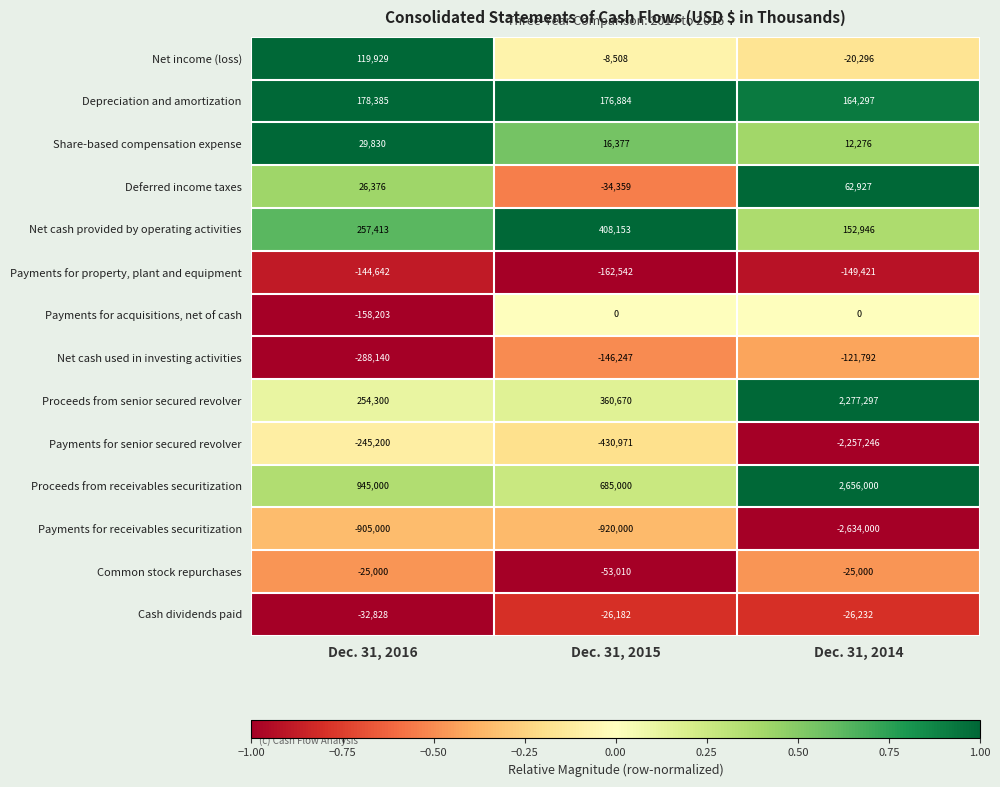

At which label is Payments for receivables securitization closest to -1769500?

Dec. 31, 2015